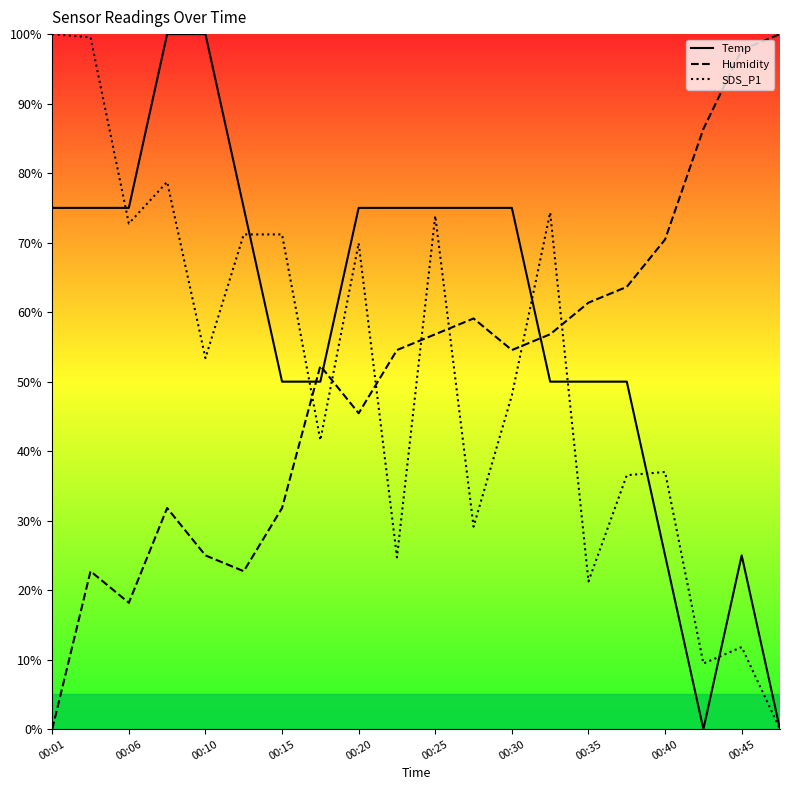

How many intersections are there between Temp and Humidity?

3